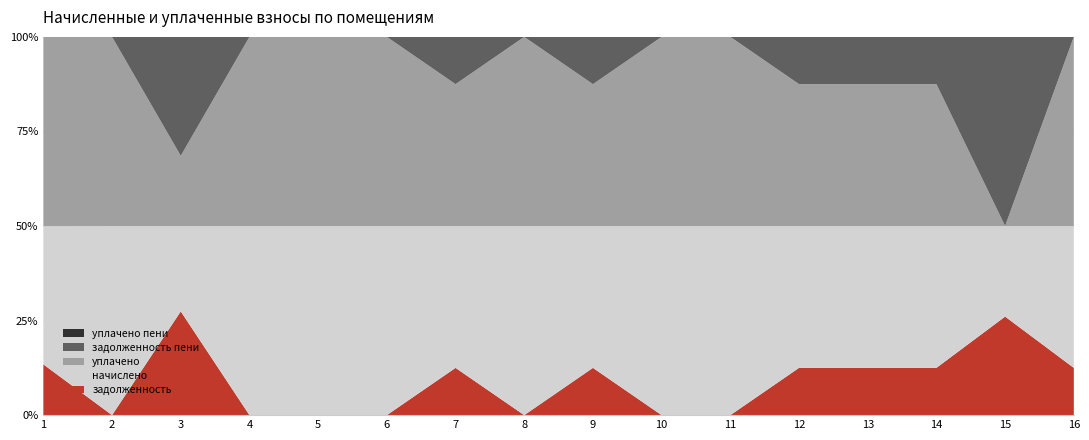

Reading right to left, what are all the values shown in this chart?

задолженность: 16=371.5	15=1583.7	14=547.5	13=516.9	12=371.5	11=0.0	10=0.0	9=508.4	8=0.0	7=549.9	6=0.0	5=0.0	4=0.0	3=1962.1	2=0.0	1=413.2
начислено: 16=1114.5	15=1455.4	14=1642.4	13=1550.7	12=1114.5	11=1448.1	10=1649.7	9=1525.0	8=1532.4	7=1649.7	6=1473.7	5=1132.8	4=1543.4	3=1613.0	2=1462.7	1=1125.5
уплачено: 16=1486.0	15=0.0	14=1642.4	13=1550.7	12=1114.5	11=1448.1	10=1649.7	9=1525.0	8=1532.4	7=1649.7	6=1473.7	5=1132.7	4=1543.4	3=1327.0	2=1462.7	1=1538.7
задолженность пени: 16=0.0	15=3039.1	14=547.5	13=516.9	12=371.5	11=0.0	10=0.0	9=508.4	8=0.0	7=549.9	6=0.0	5=0.1	4=0.0	3=2248.1	2=0.0	1=0.0
уплачено пени: 16=0.0	15=0.0	14=0.0	13=0.0	12=0.0	11=0.0	10=0.0	9=0.0	8=0.0	7=0.0	6=0.0	5=0.0	4=0.0	3=0.0	2=0.0	1=0.8